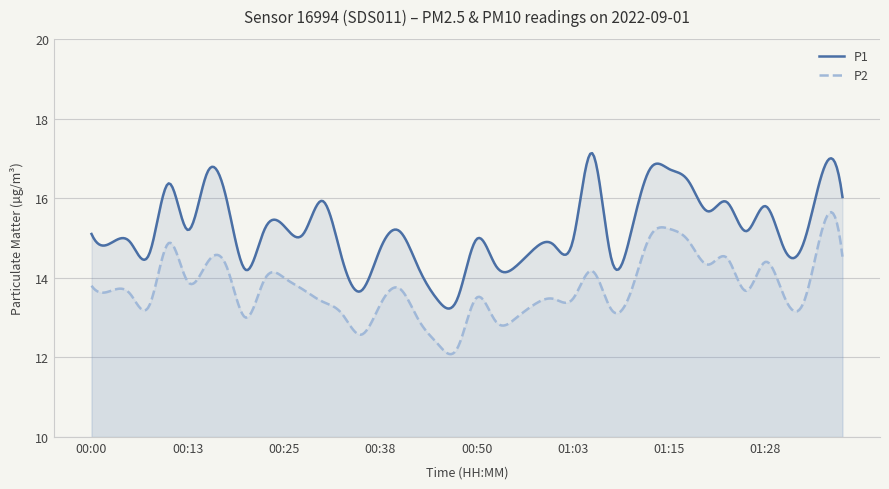

What is the maximum value for P1?

17.1